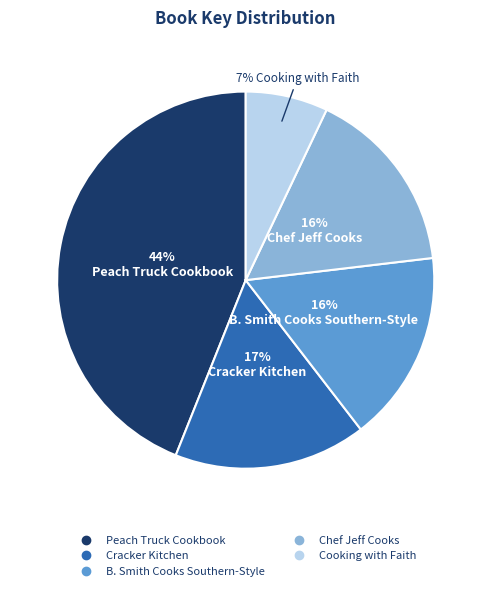

How many slices are in this pie chart?

5